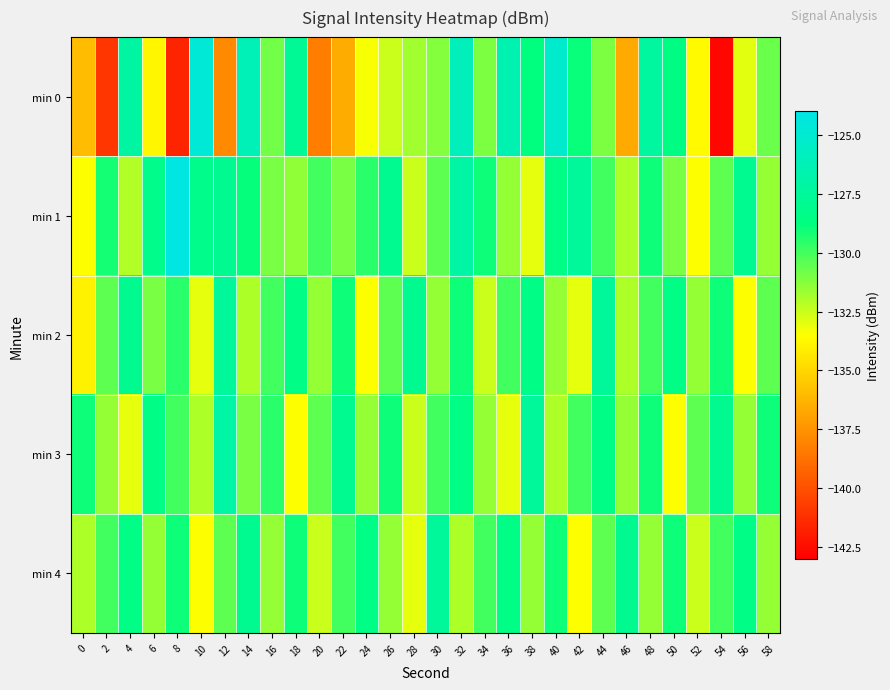

Which series has the largest range (max minus min)?

min 0